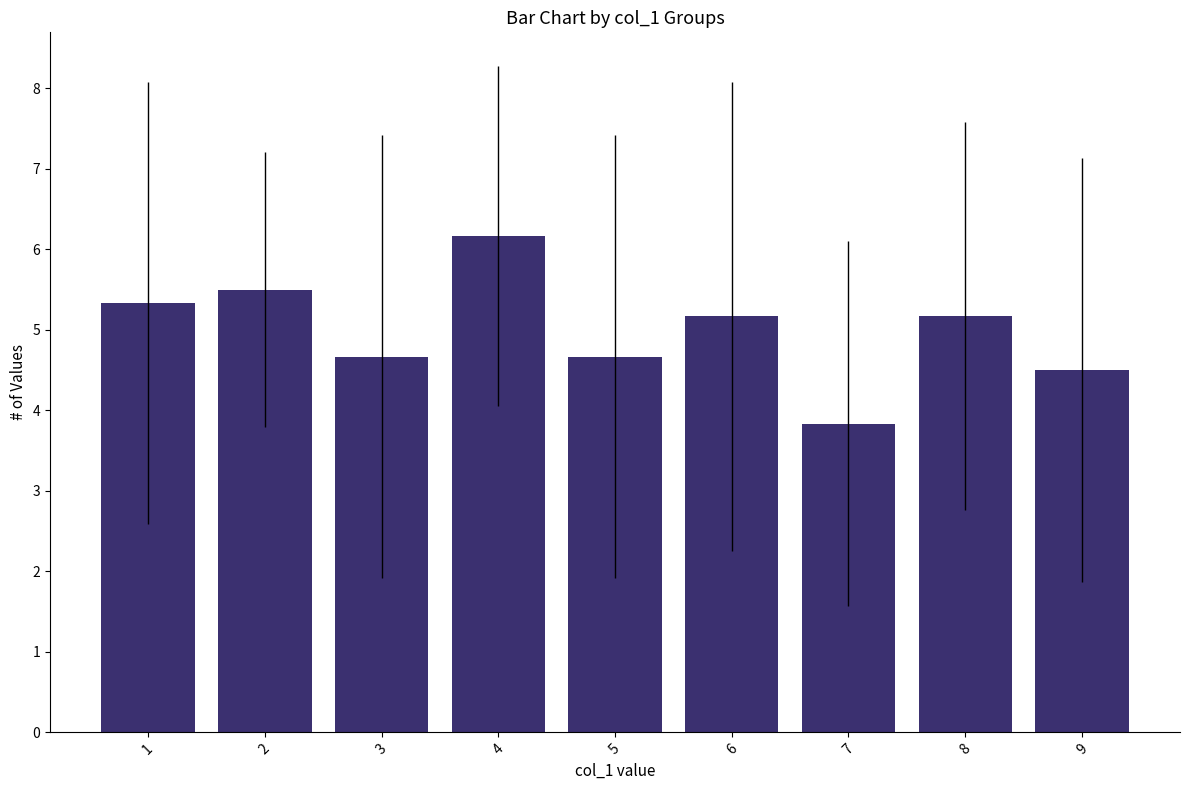

The value at 9 is 5.9. True or false?

False